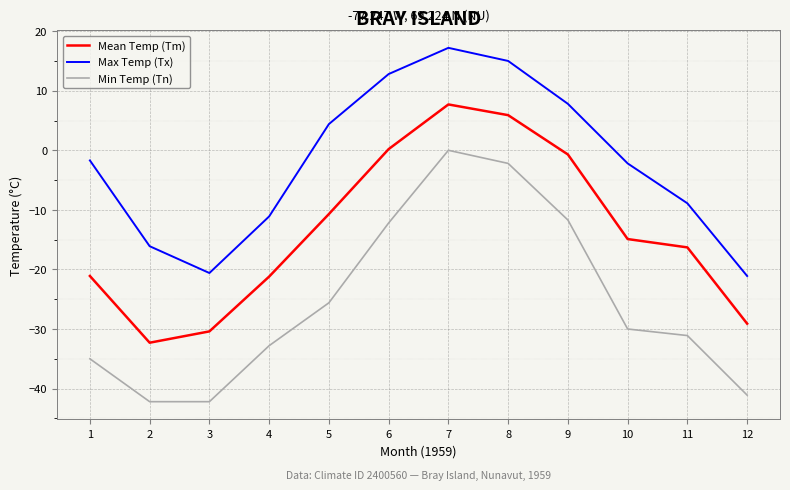

How many interior local peaks does the Max Temp (Tx) series have?

1